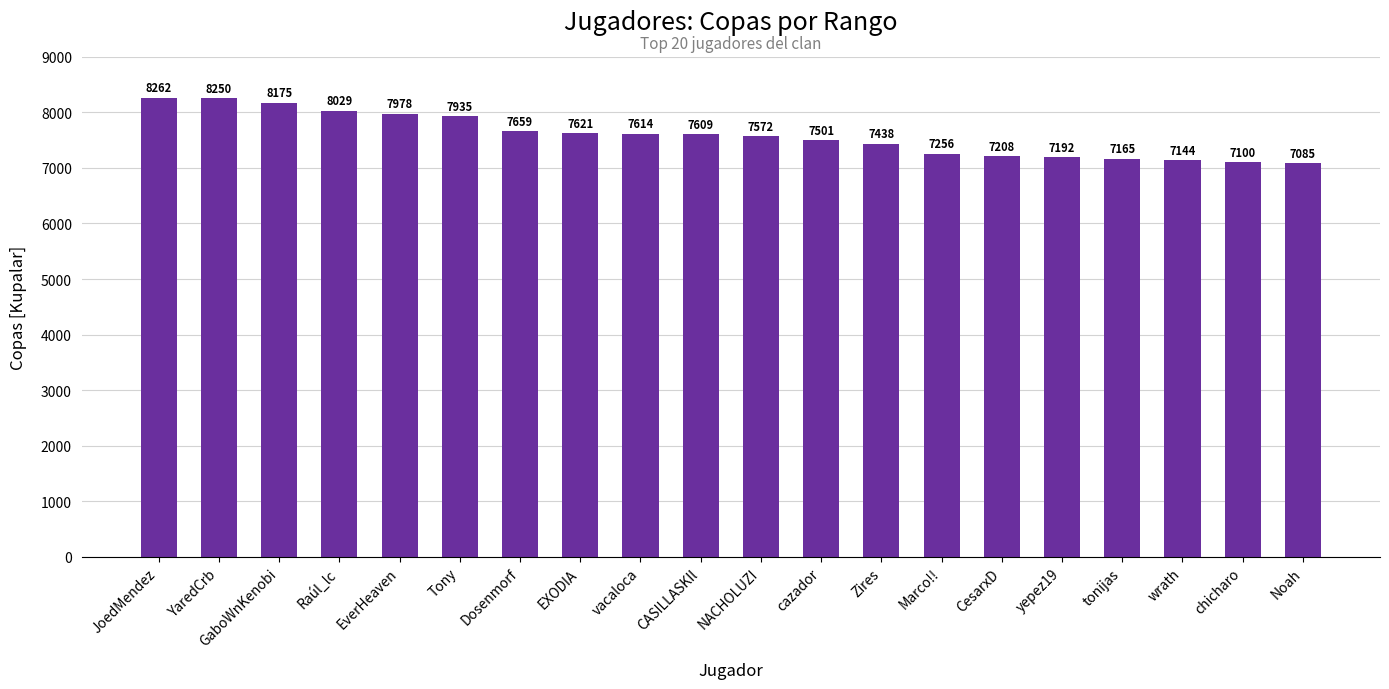

What is the change in value from GaboWnKenobi to wrath?

-1031